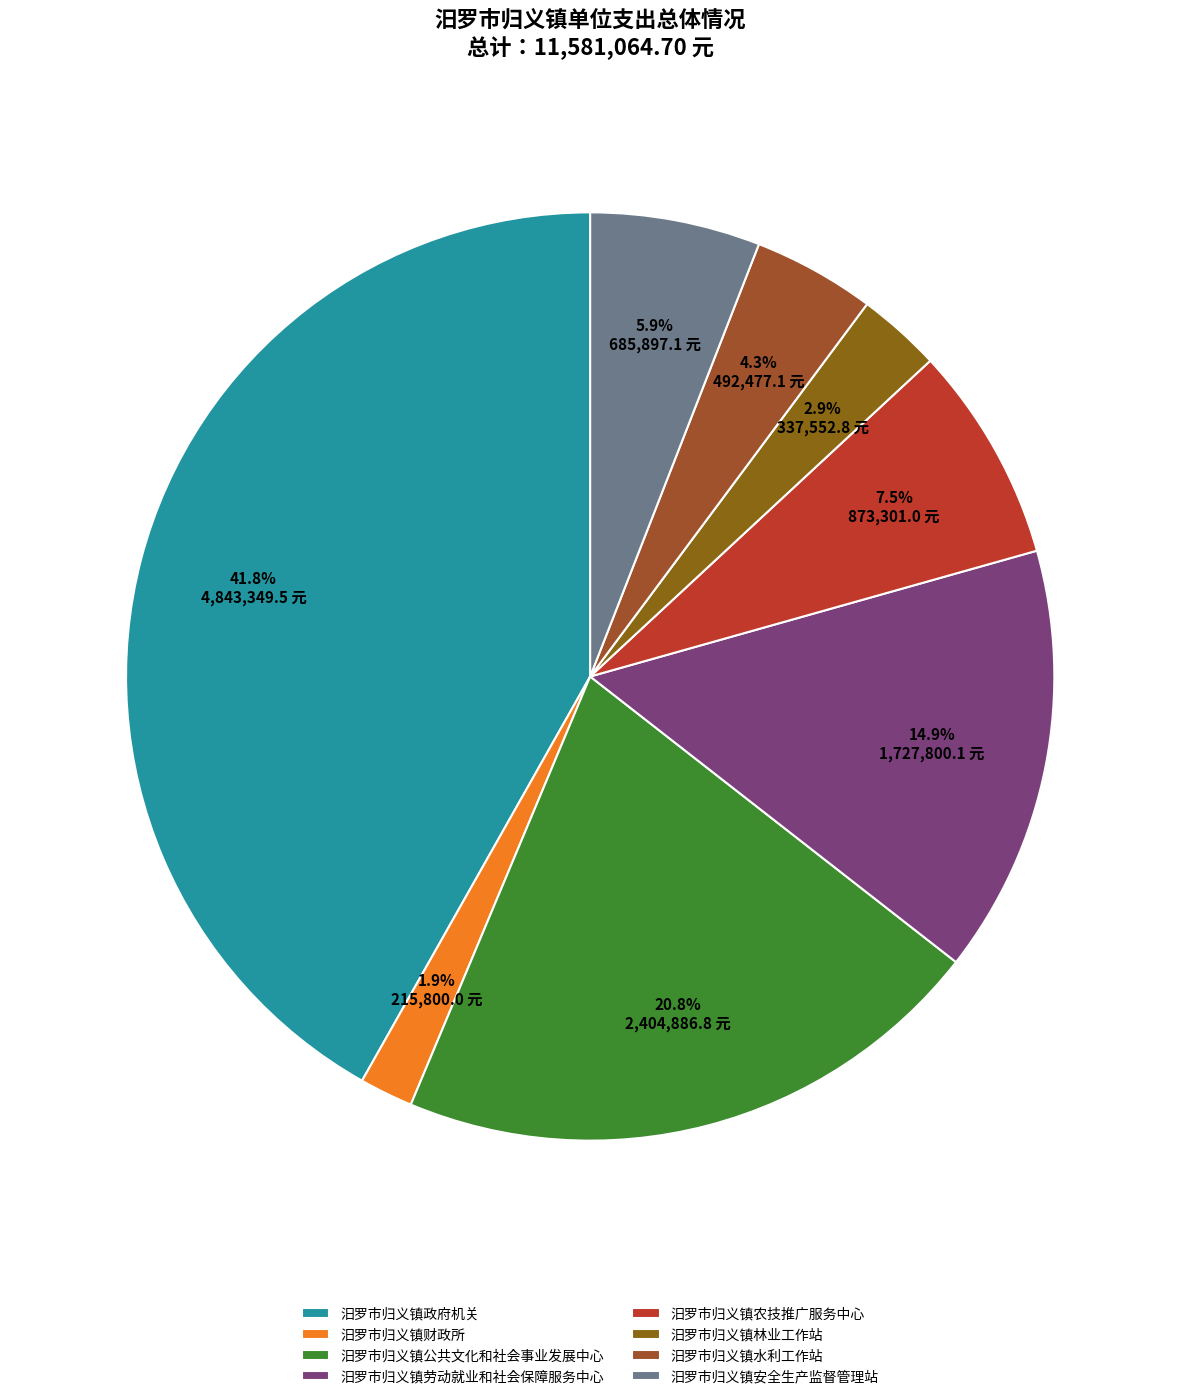

How many segments does this pie chart have?

8